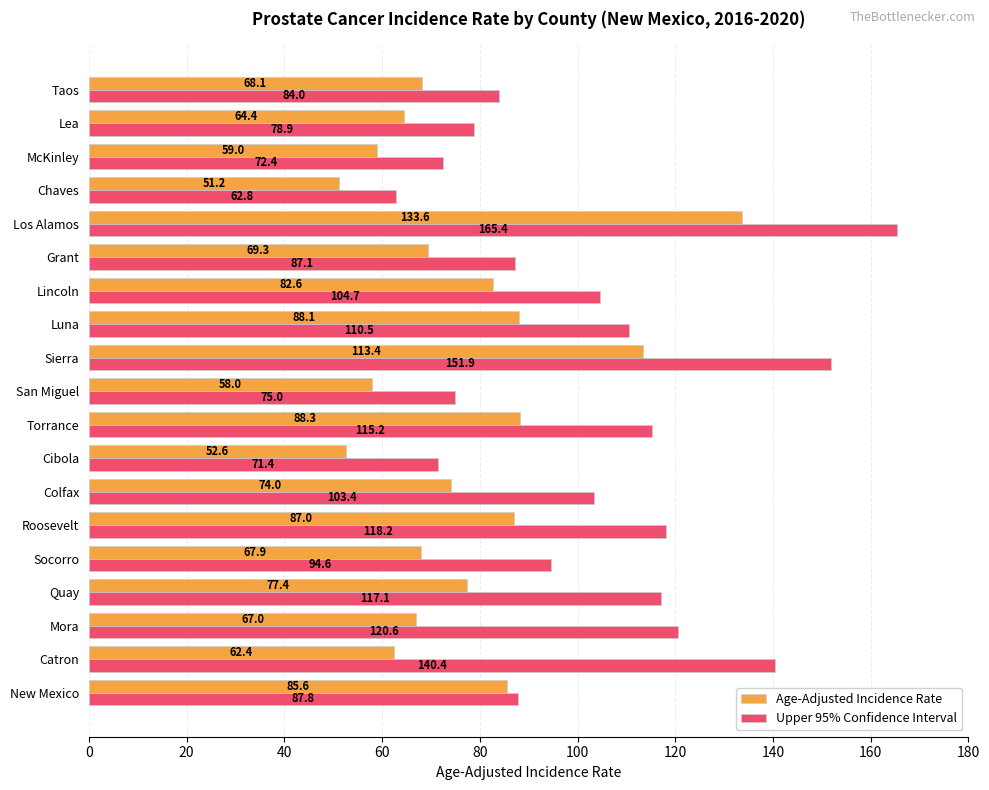

Rank the series at Grant from lowest to highest value.

Age-Adjusted Incidence Rate, Upper 95% Confidence Interval